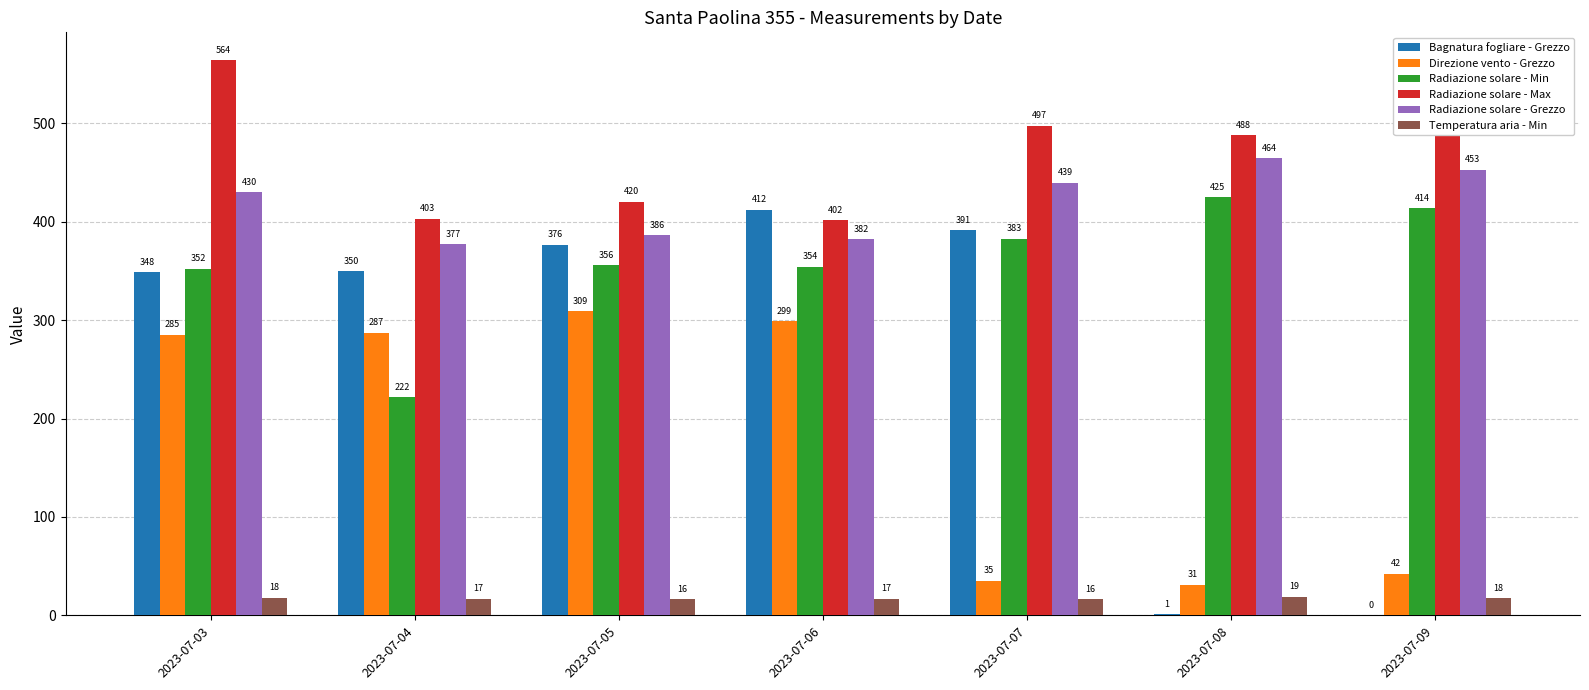

Read the Direzione vento - Grezzo value at 2023-07-07.

35.0